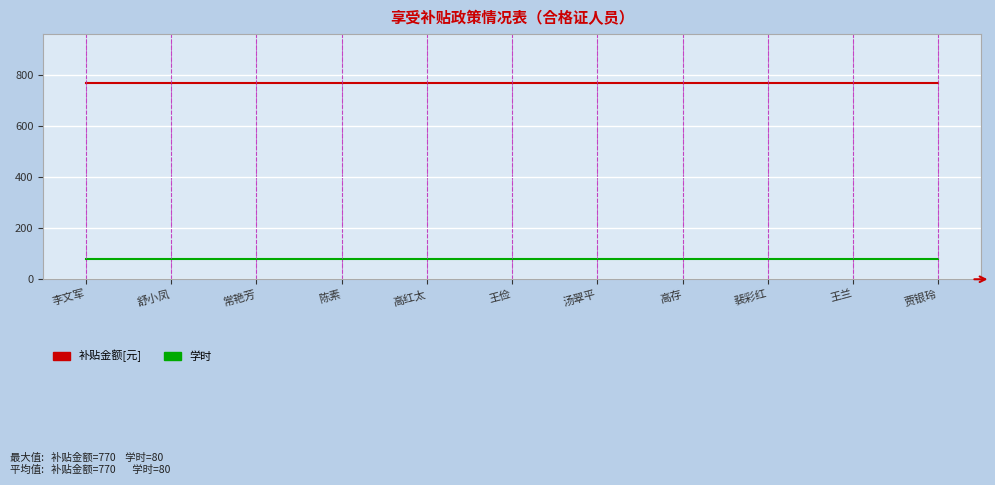

What is the total value across all series at 高存?

850